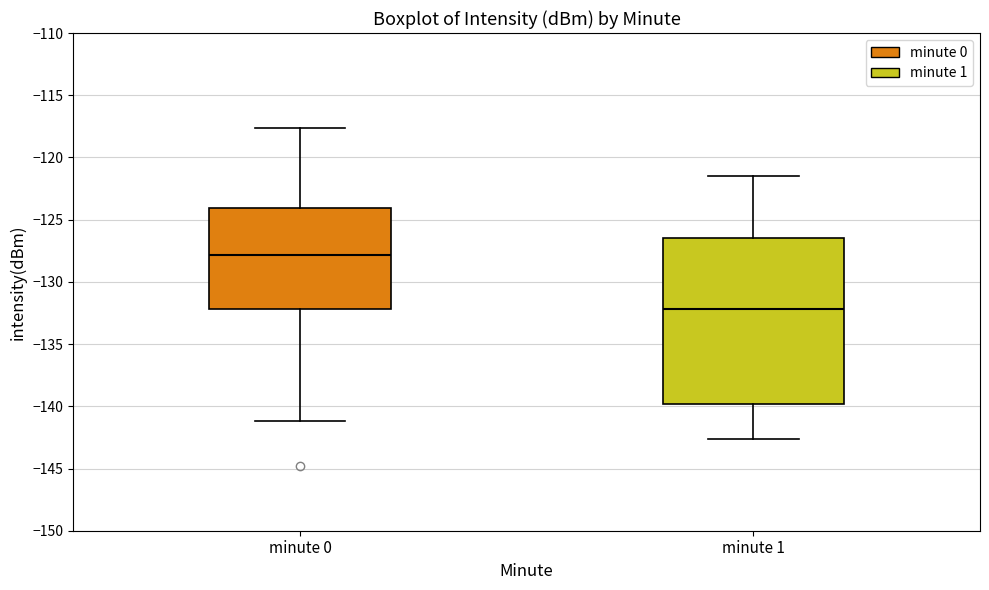

Reading left to right, read every box against the y-axis: the position of its median line, the range the box covers, and the ends of its whiskers. The values are not printed on the chart, so give them approximately, as read against the axis.

minute 0: median -128.0, box -132.0 to -124.0, whiskers -141.0 to -117.5
minute 1: median -132.0, box -140.0 to -126.5, whiskers -142.5 to -121.5